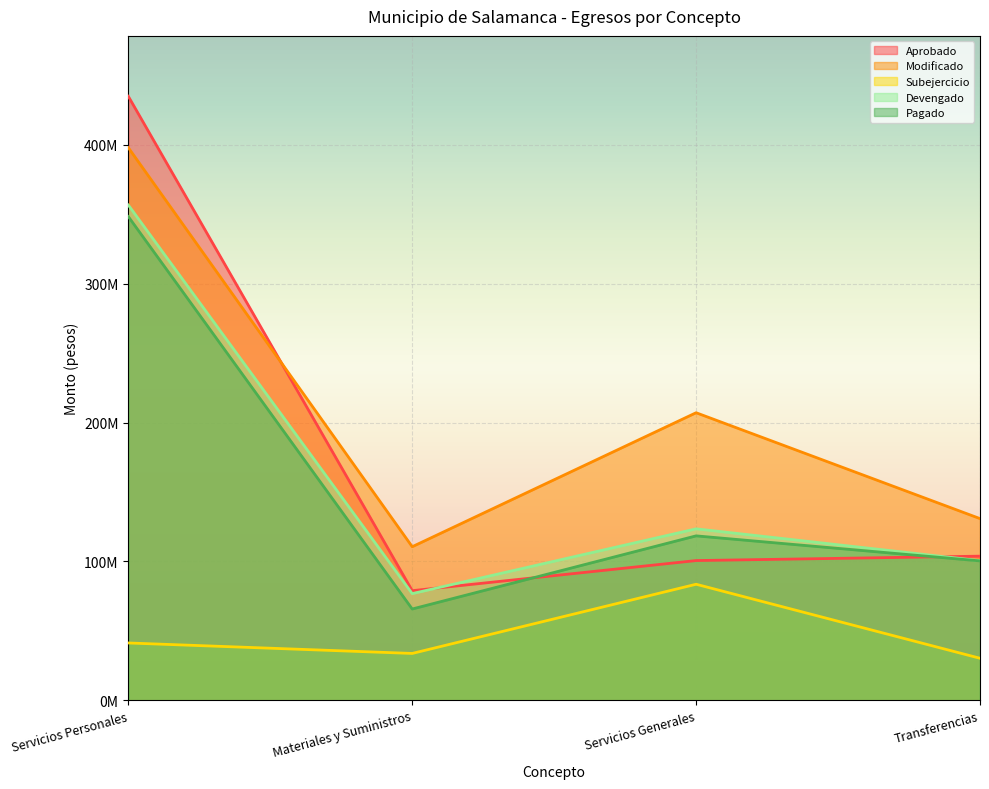

How many distinct data groups are displayed?

5